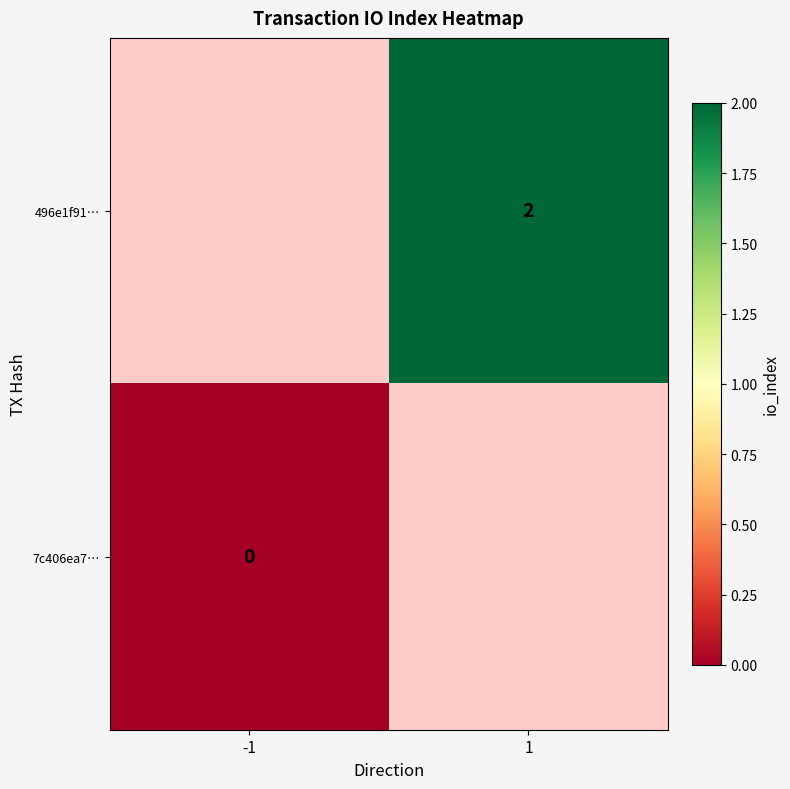

Is it true that 496e1f91… equals 2 at 1?

True